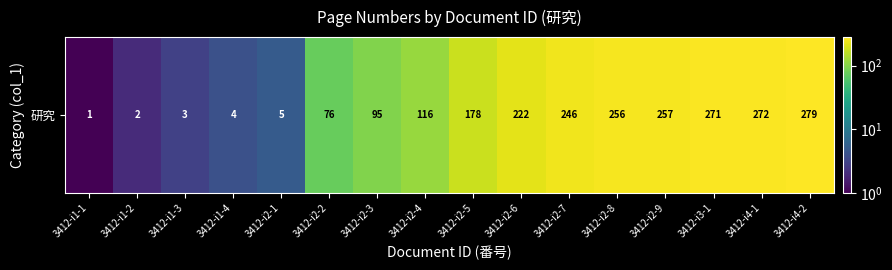

The chart shows a value of 95 at 3412-i2-3. True or false?

True